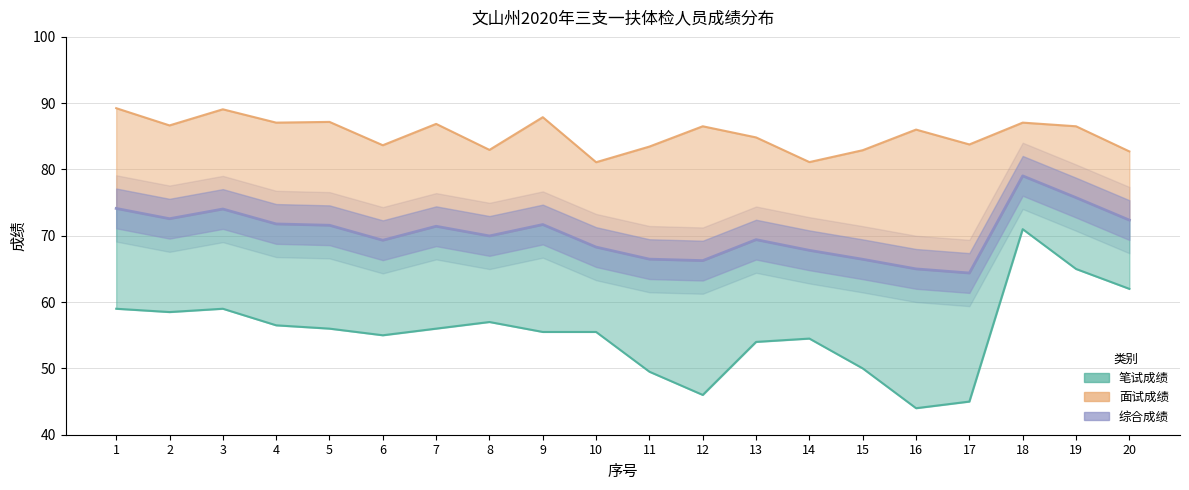

Between 1 and 3, which series saw the biggest shift?

面试成绩